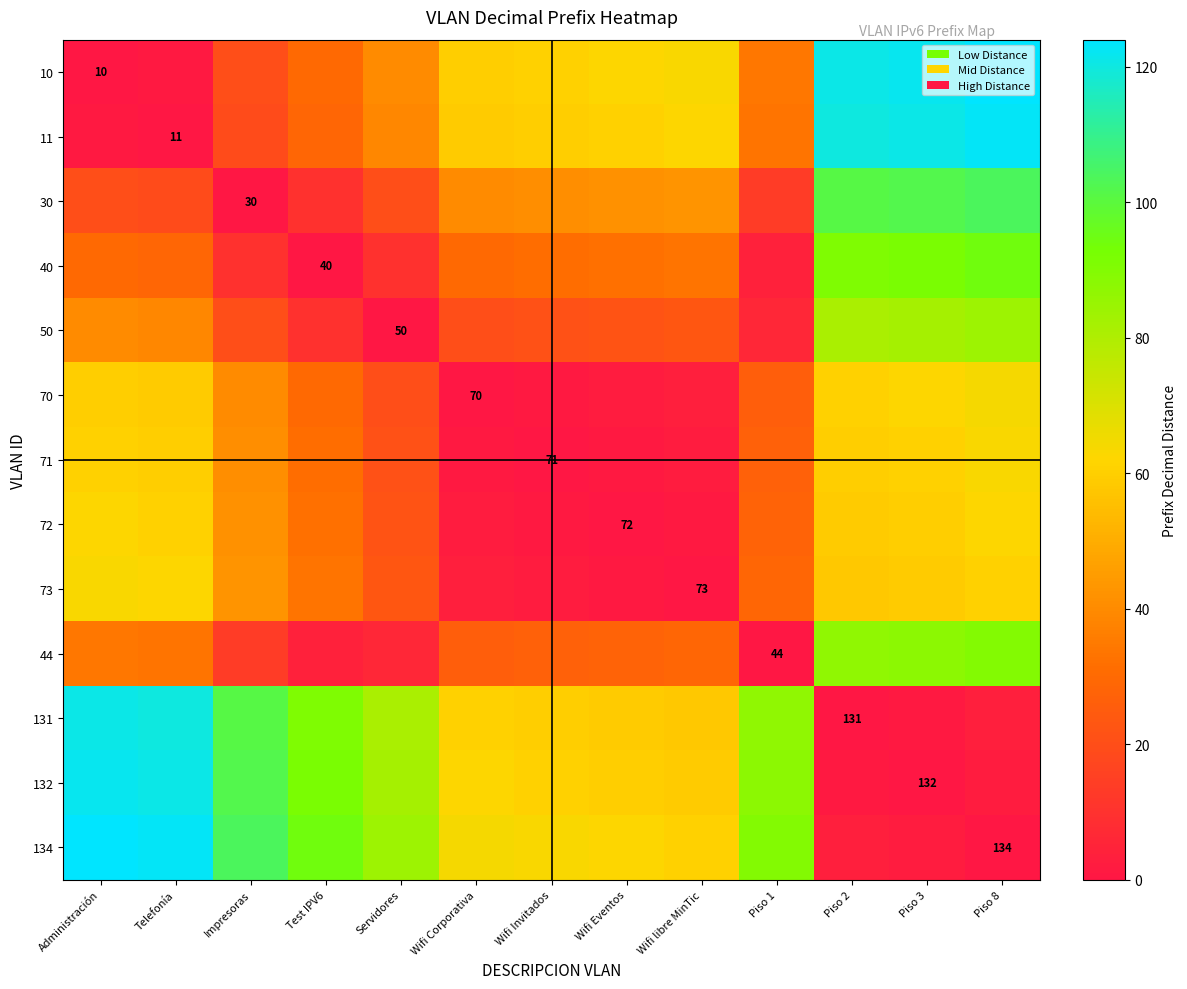

Is it true that 44 equals 44 at Piso 1?

True